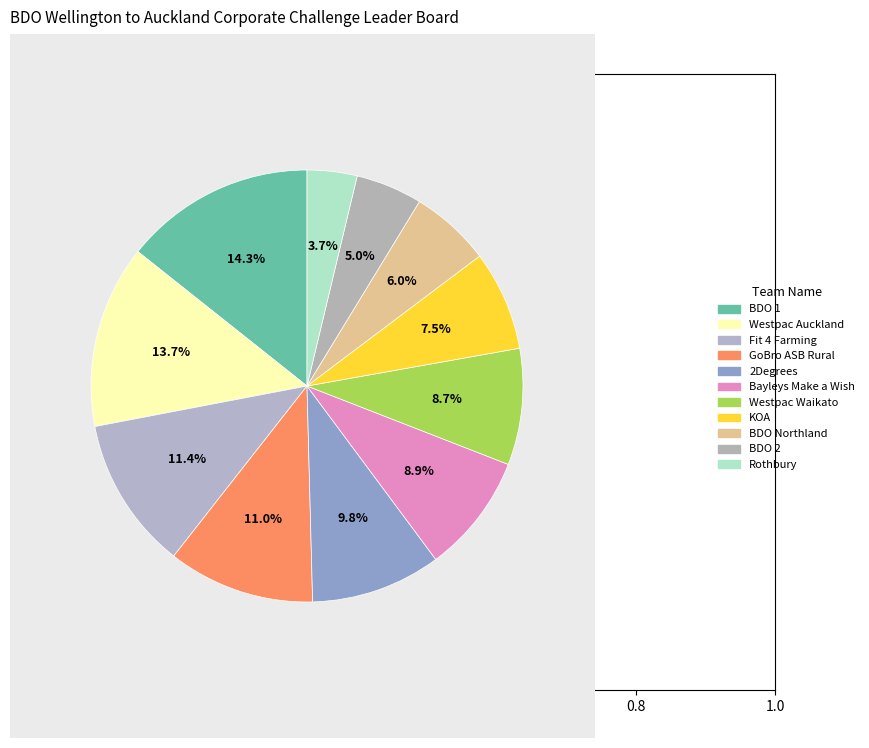

Which has a higher value, KOA or Fit 4 Farming?

Fit 4 Farming